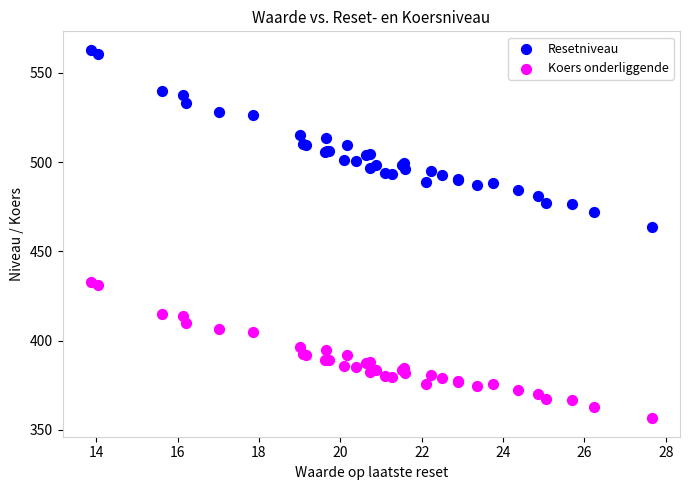

What are all the series names shown in the legend?

Resetniveau, Koers onderliggende